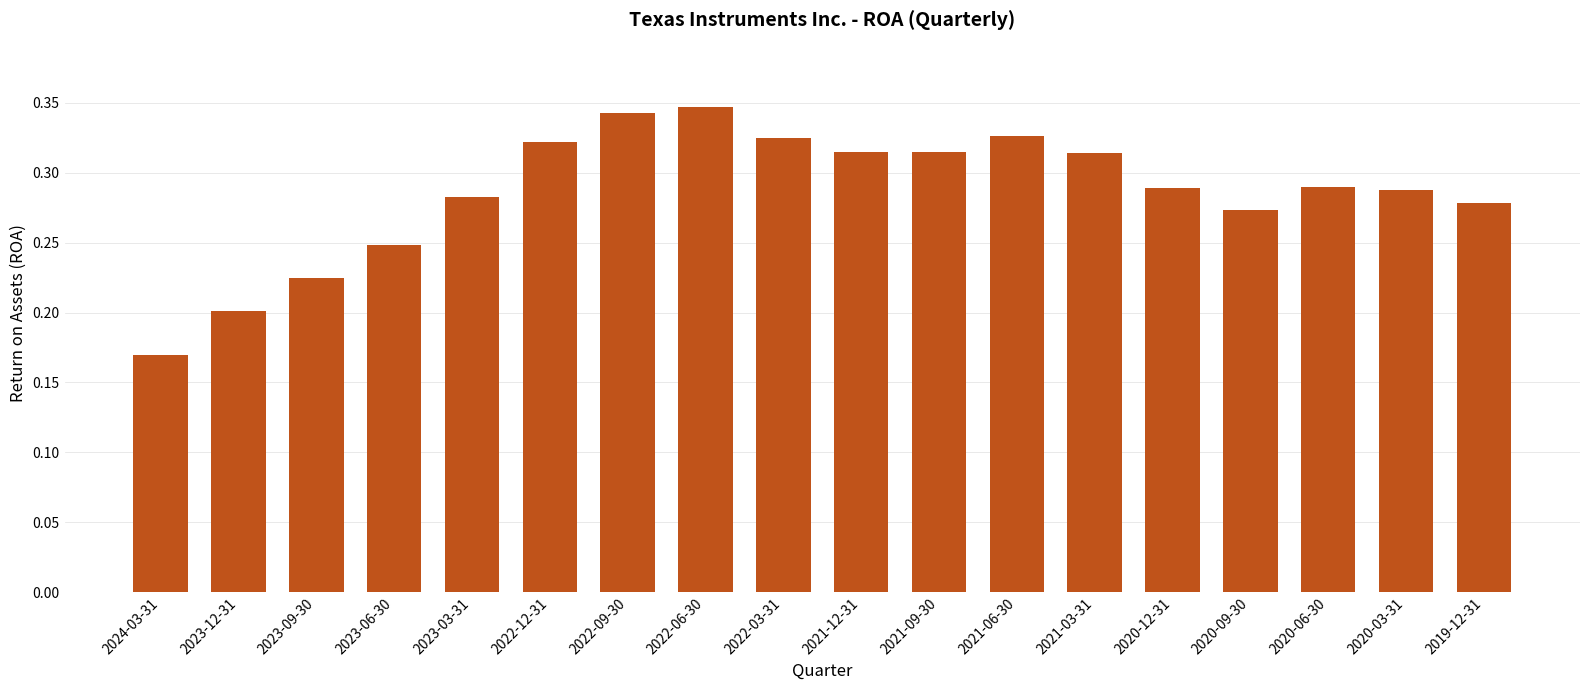

Does the chart contain stacked bars?

No